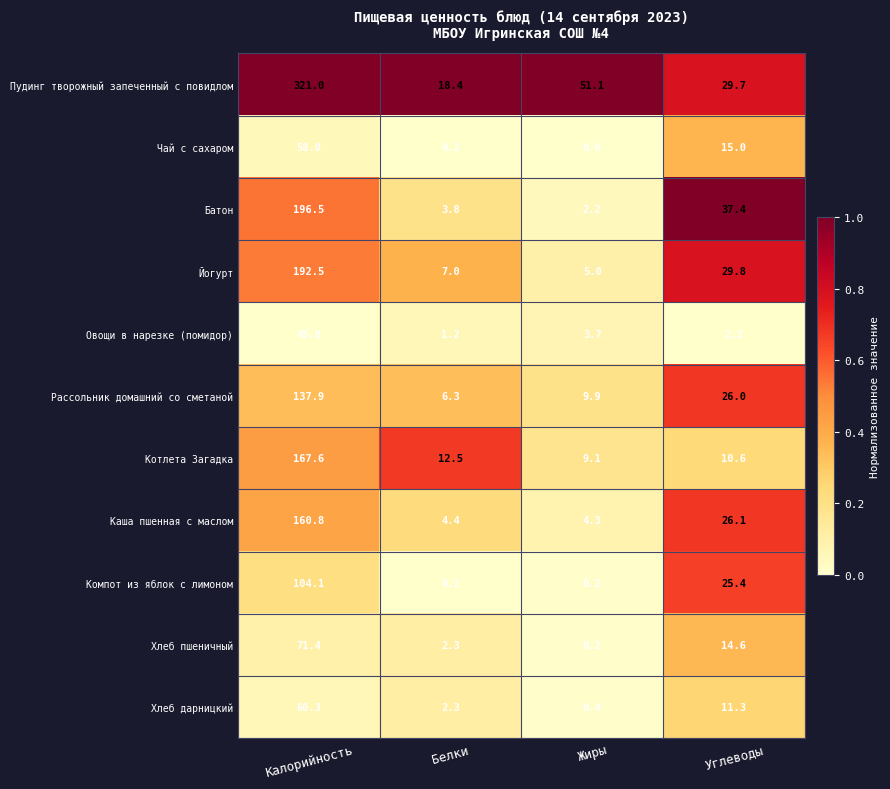

Rank the series at Калорийность from highest to lowest value.

Пудинг творожный запеченный с повидлом, Батон, Йогурт, Котлета Загадка, Каша пшенная с маслом, Рассольник домашний со сметаной, Компот из яблок с лимоном, Хлеб пшеничный, Хлеб дарницкий, Чай с сахаром, Овощи в нарезке (помидор)